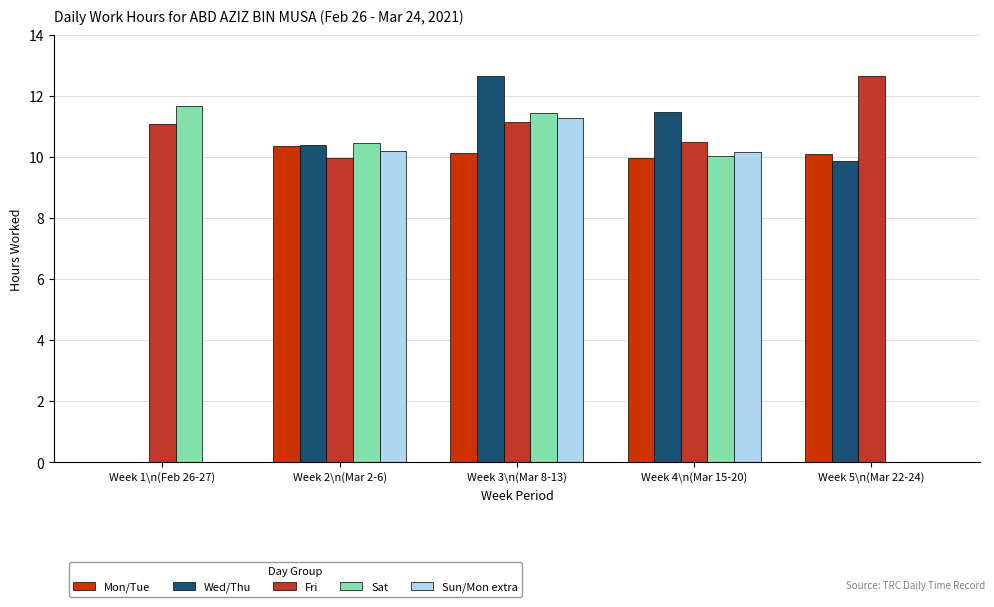

At which category is the sum across all series the highest?

Week 3\n(Mar 8-13)